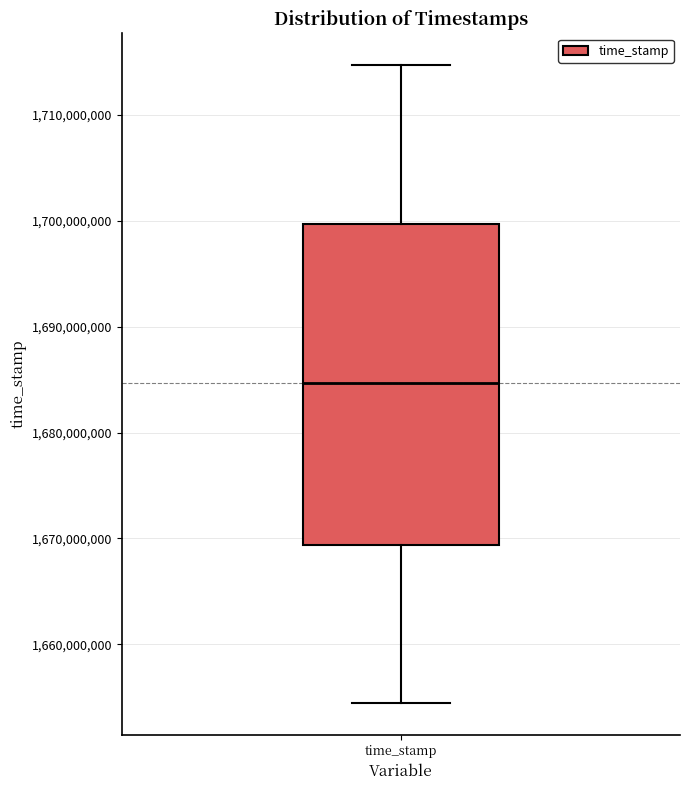

Transcribe this box plot: give where the median line is, the range the box spans, and where the two whiskers end, as read against the y-axis. The values are not printed on the chart, so give them approximately, as read against the axis.

median 1685000000, box 1669000000 to 1700000000, whiskers 1654000000 to 1715000000